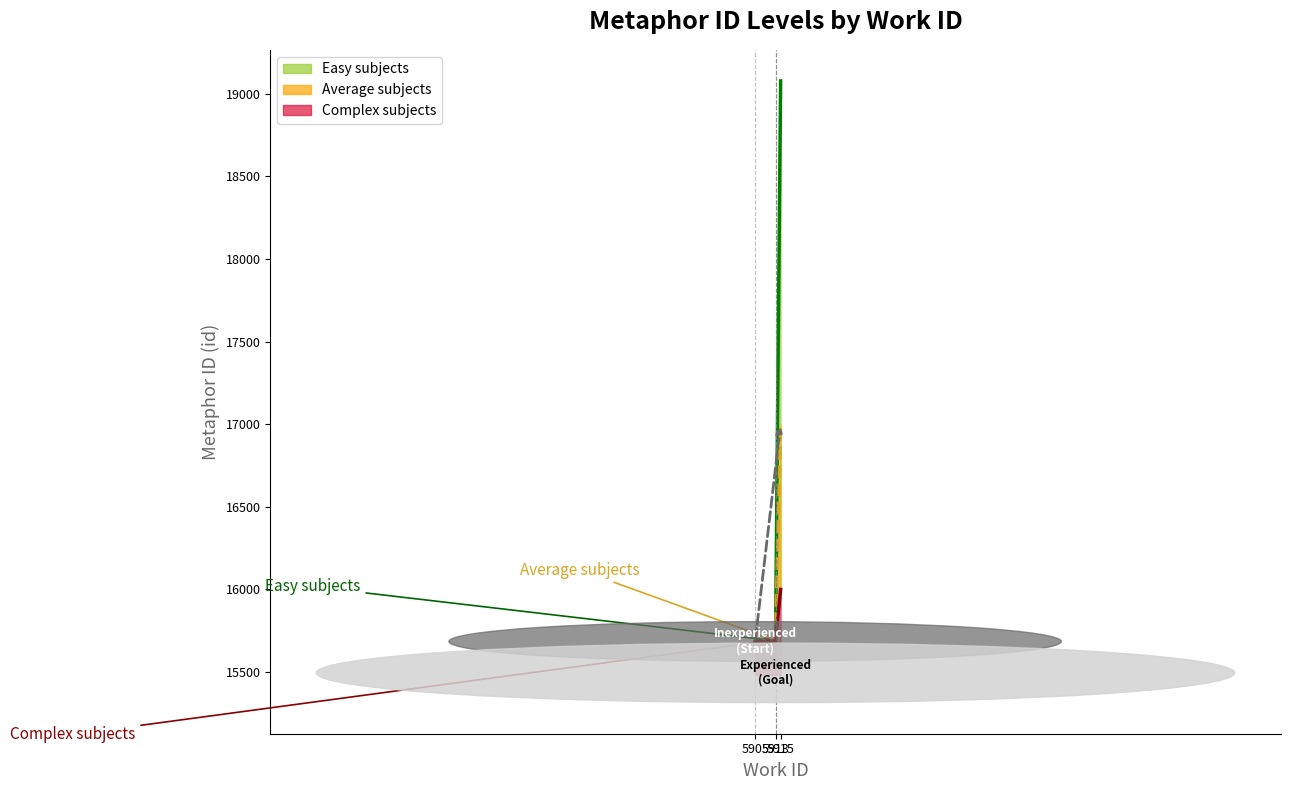

What is the average value of the Average subjects (id) series?

15876